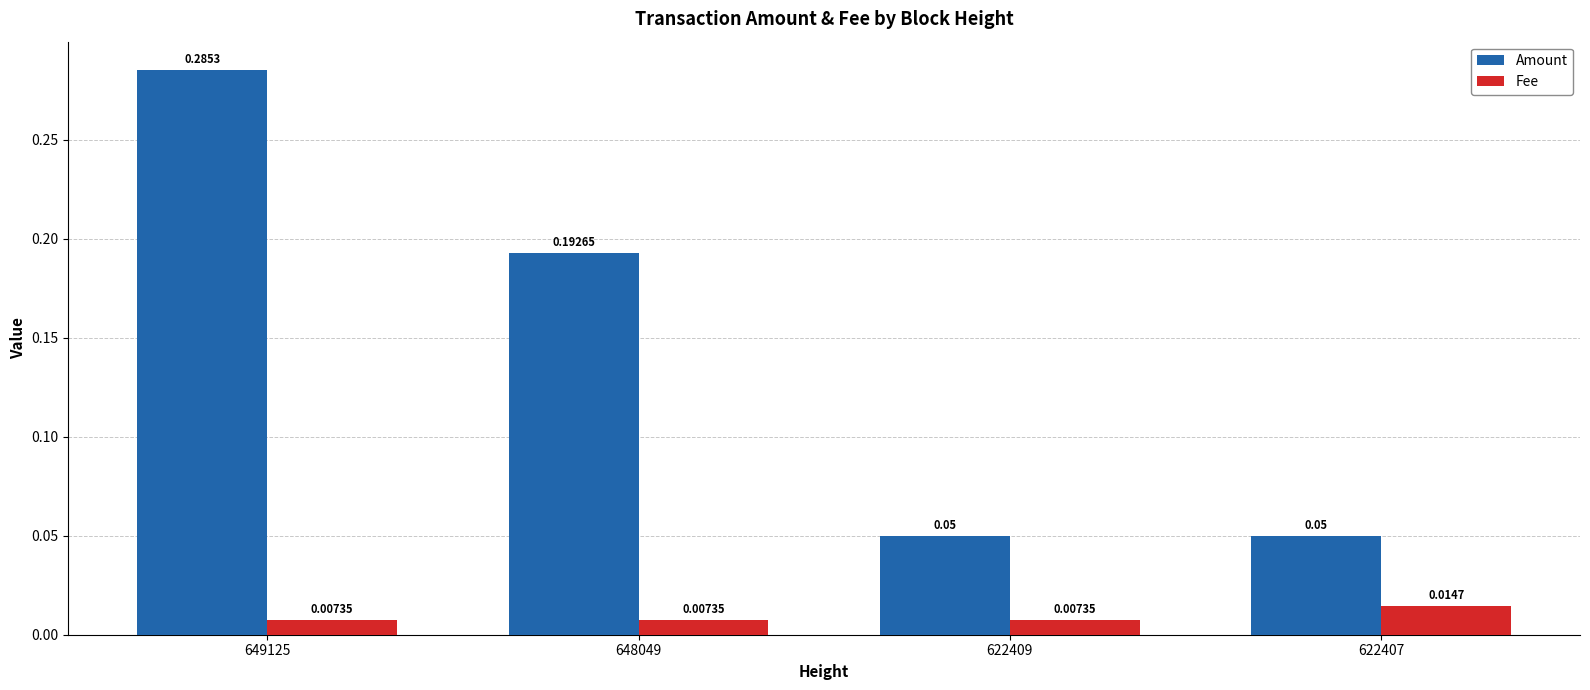

At how many categories does at least one series exceed 0?

4